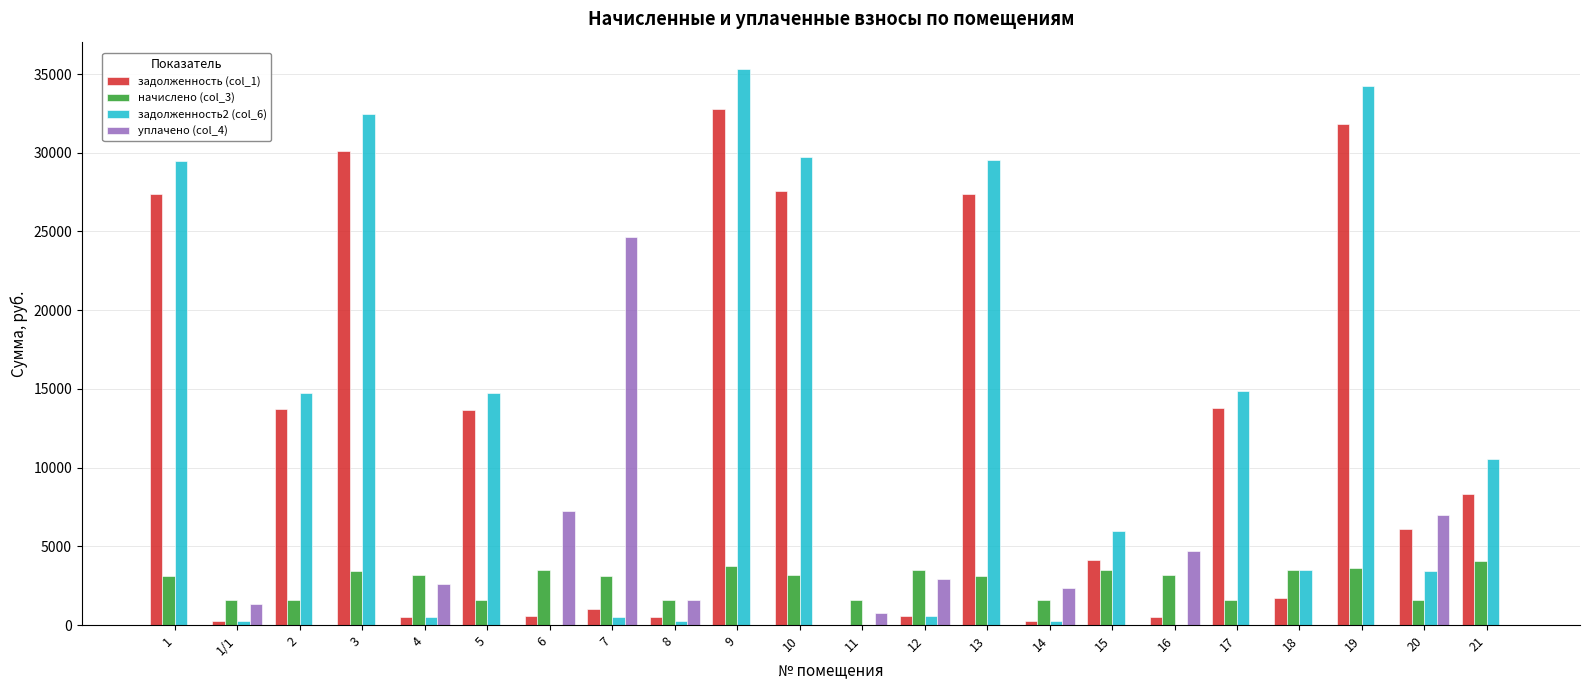

Is the value of начислено (col_3) at 19 greater than the value of задолженность2 (col_6) at 1/1?

Yes